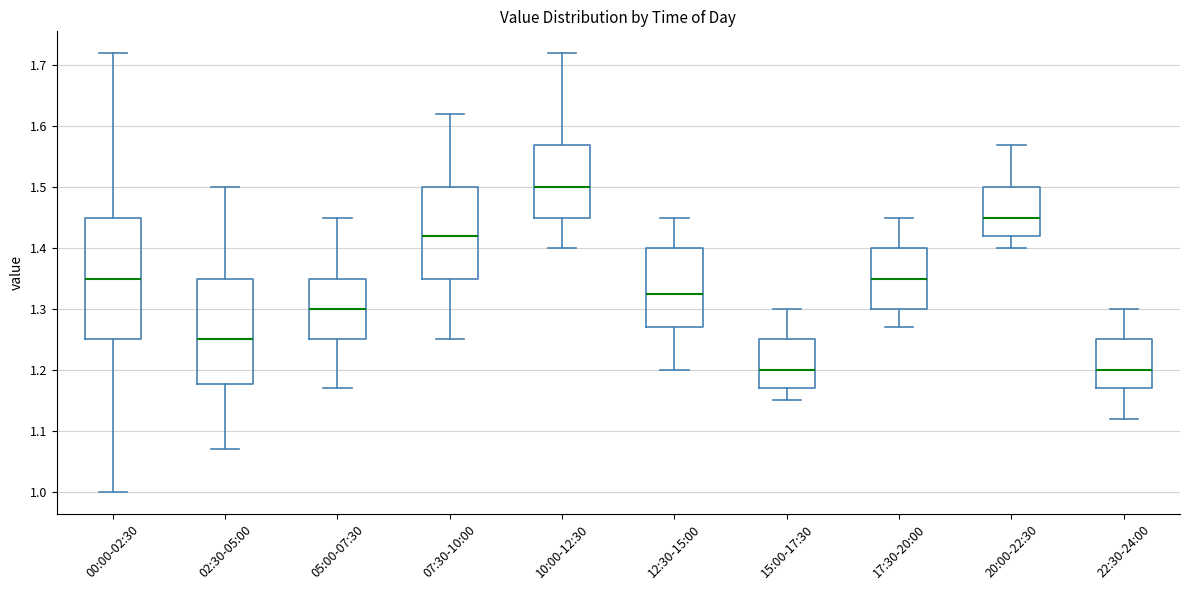

Comparing the boxes themselves (not the whiskers), which one is the tallest?

00:00-02:30